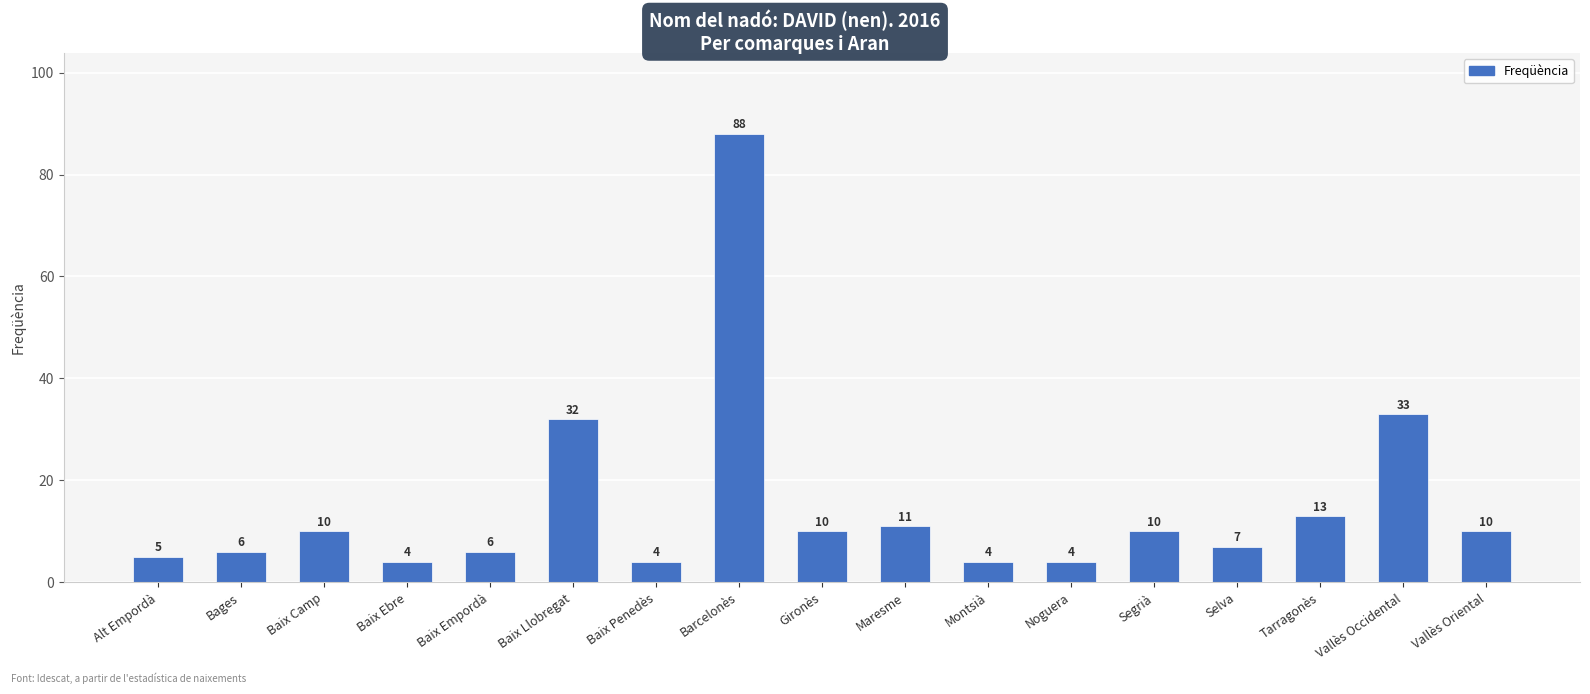

What is the greatest value displayed?

88